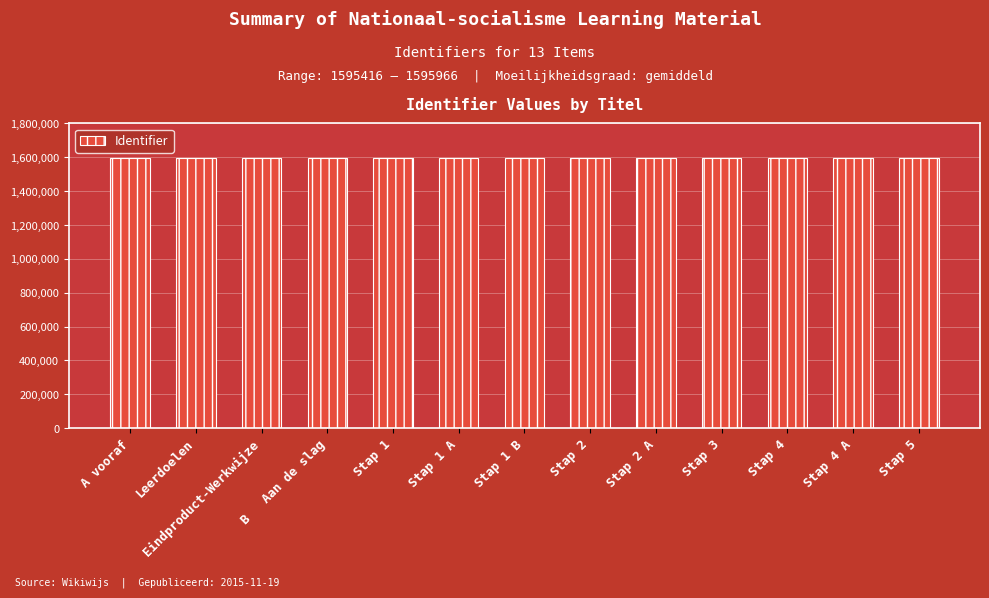

The value at Stap 4 A is 499097. True or false?

False